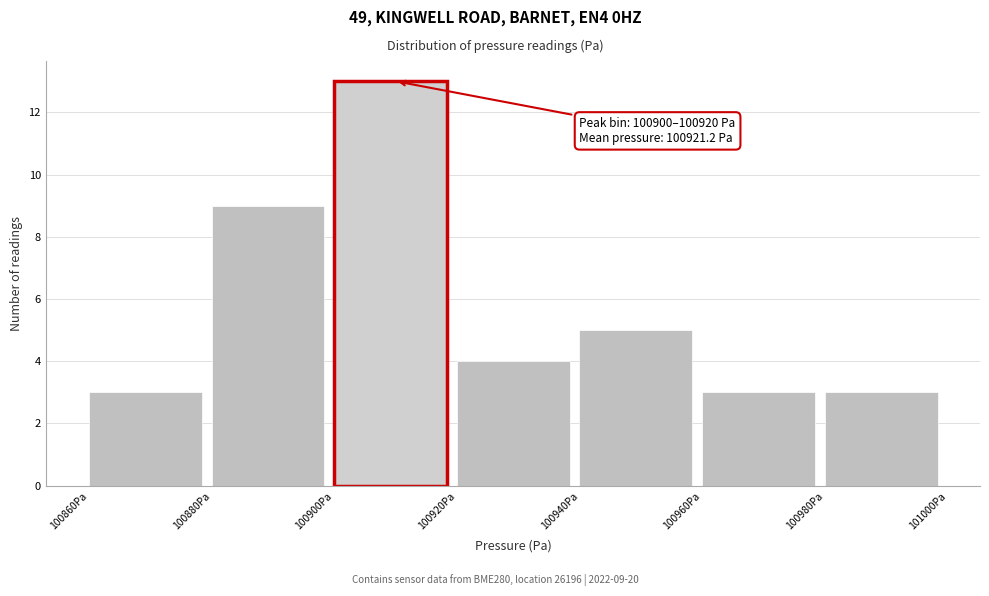

Over which range of the x-axis is the bar tallest?

100900 to 100920